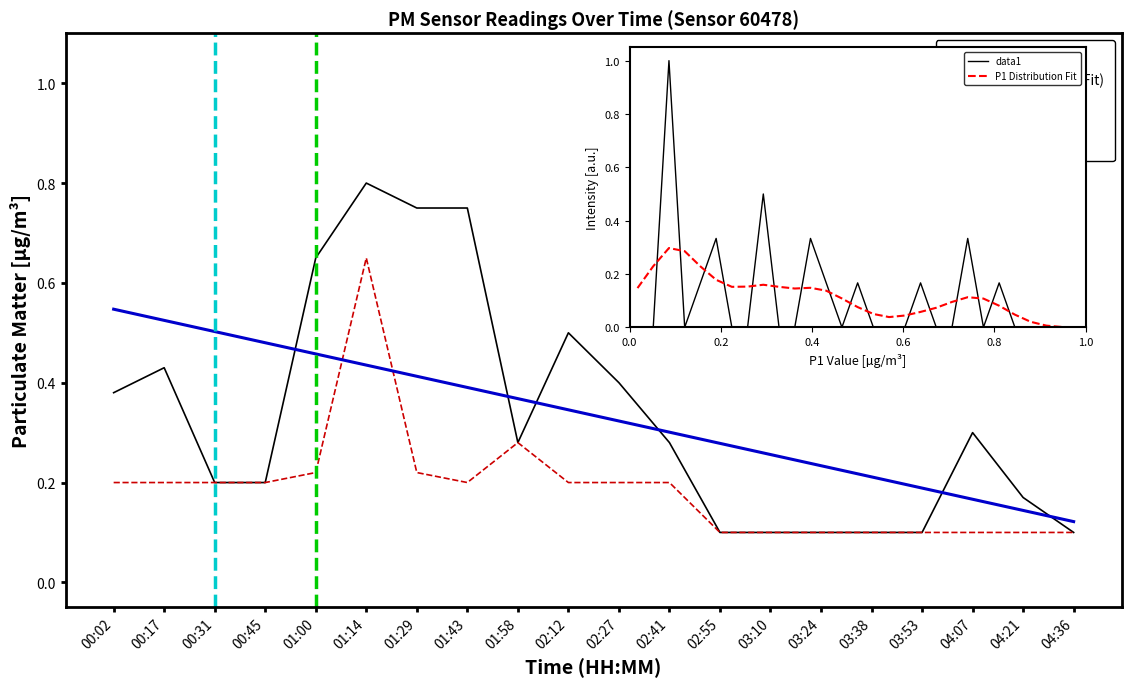

At which category does P2 reach its first local valley?

01:43